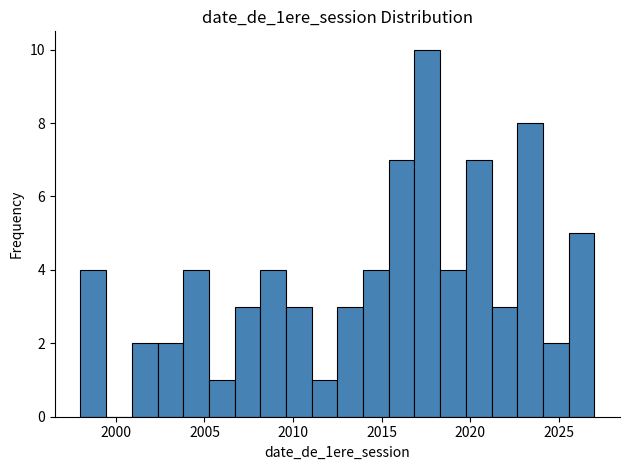

Read against the x-axis, roughly where is the centre of the tallest bar?

2017.5